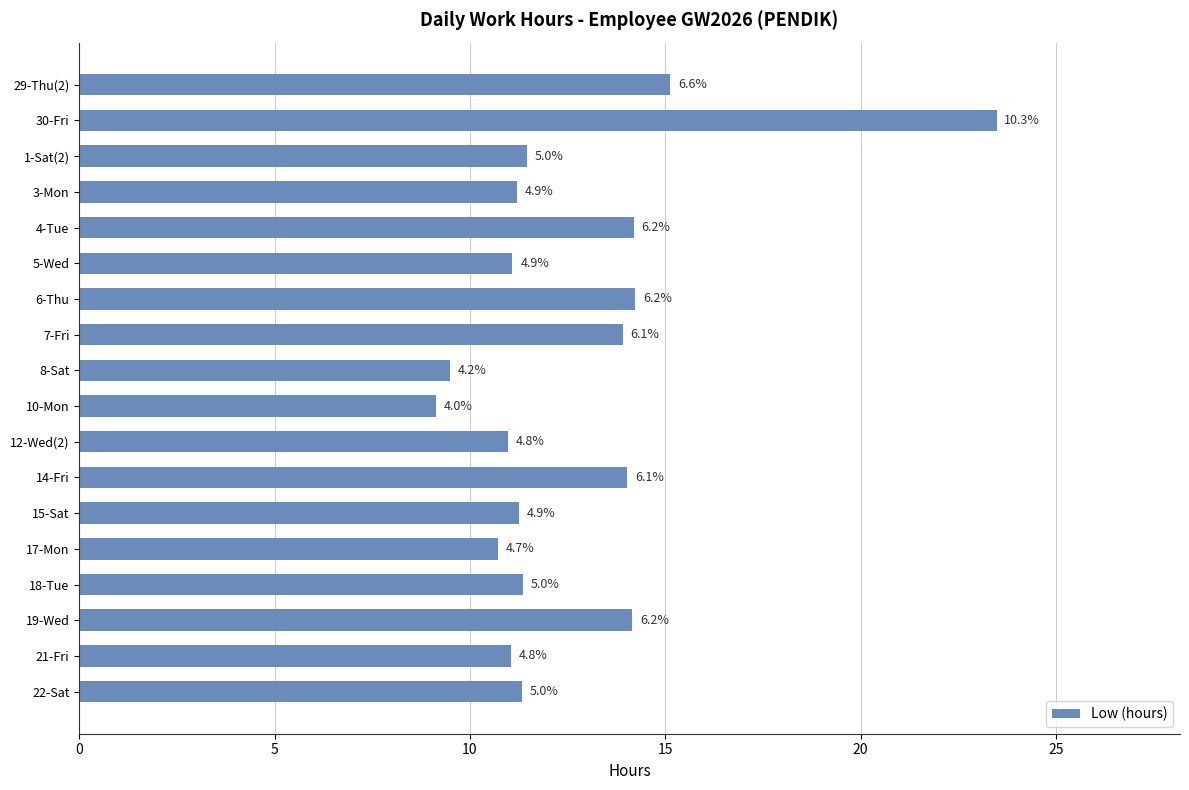

How many bars are there in total?

18